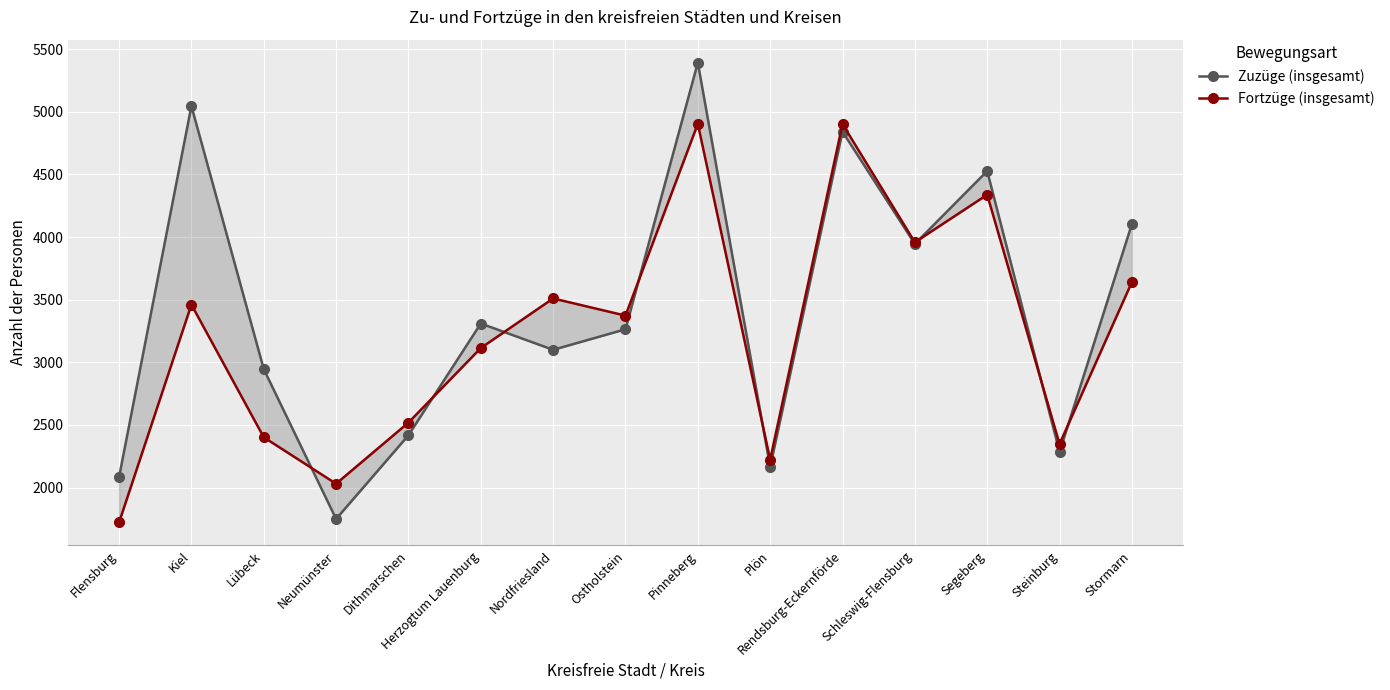

The value of Fortzüge (insgesamt) at Plön is 2223. True or false?

True